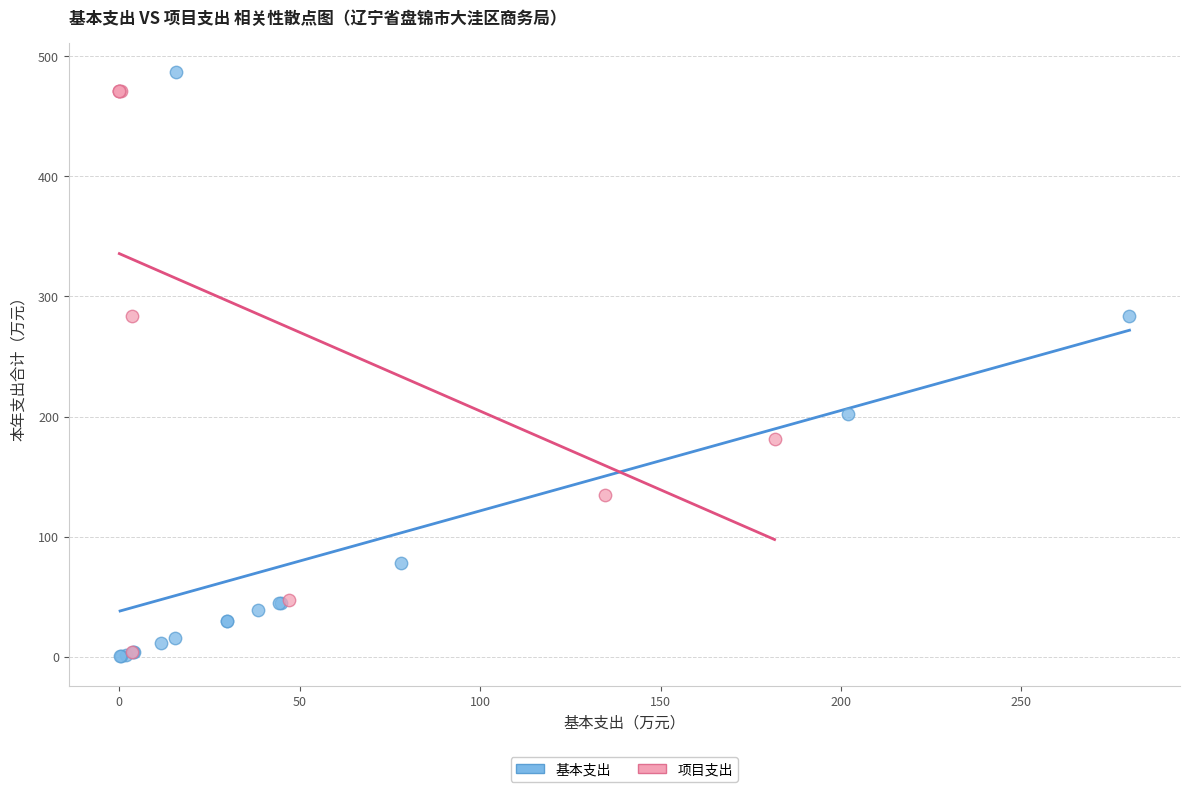

Which series has the widest spread of Y values?

基本支出